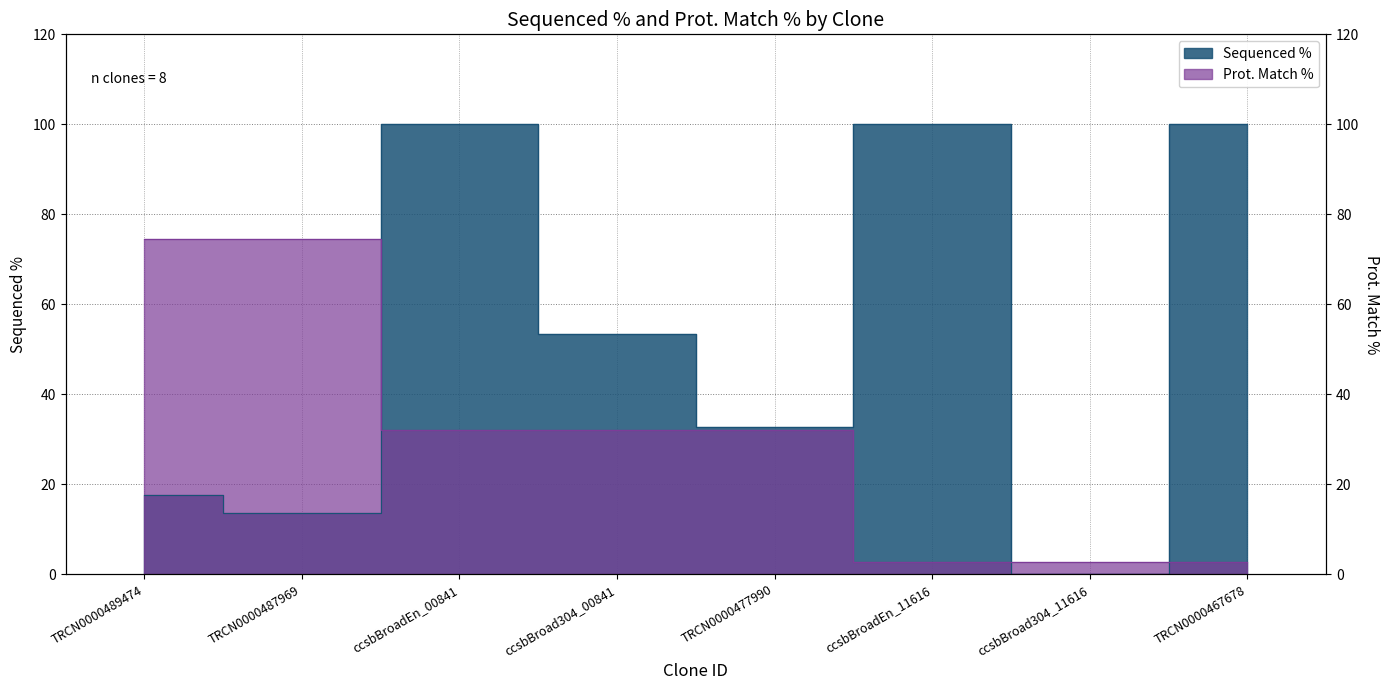

Which label corresponds to the smallest value in the chart?

ccsbBroad304_11616